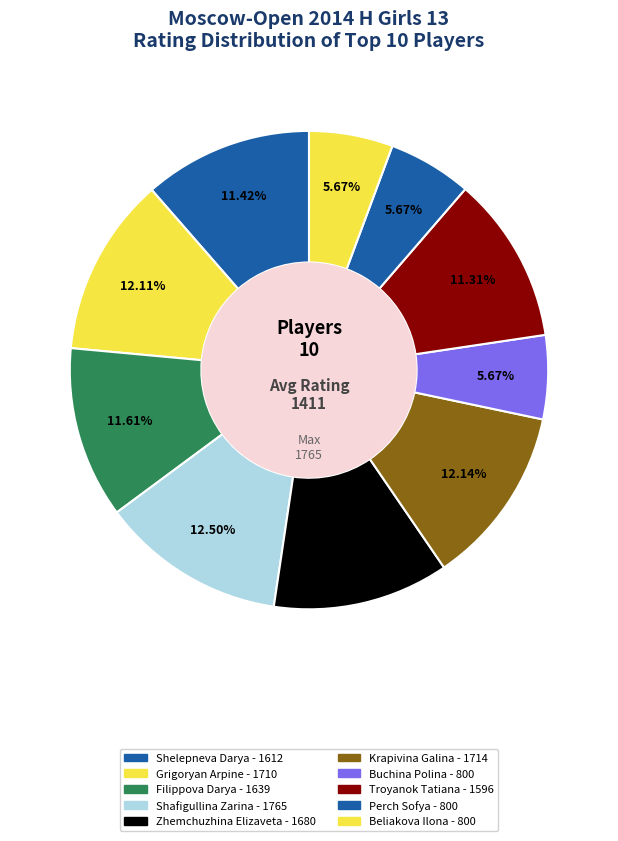

What is the total percentage of Buchina Polina and Grigoryan Arpine?

17.8%